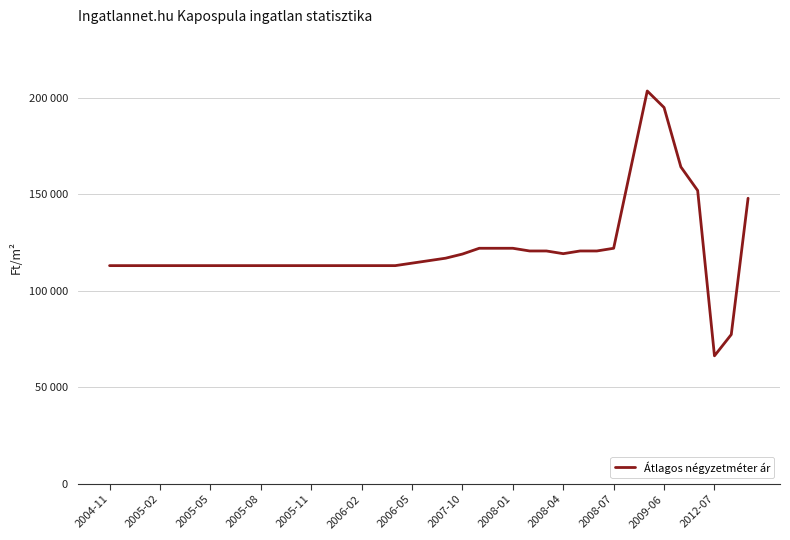

Is this an area chart (filled region under the line)?

No